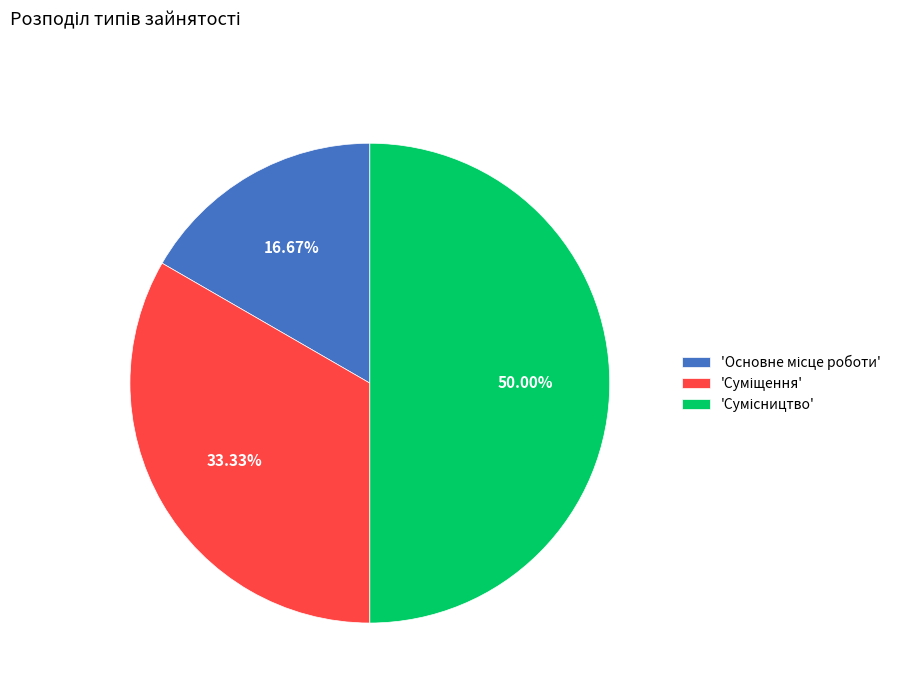

Rank the categories by value from lowest to highest.

Основне місце роботи, Суміщення, Сумісництво